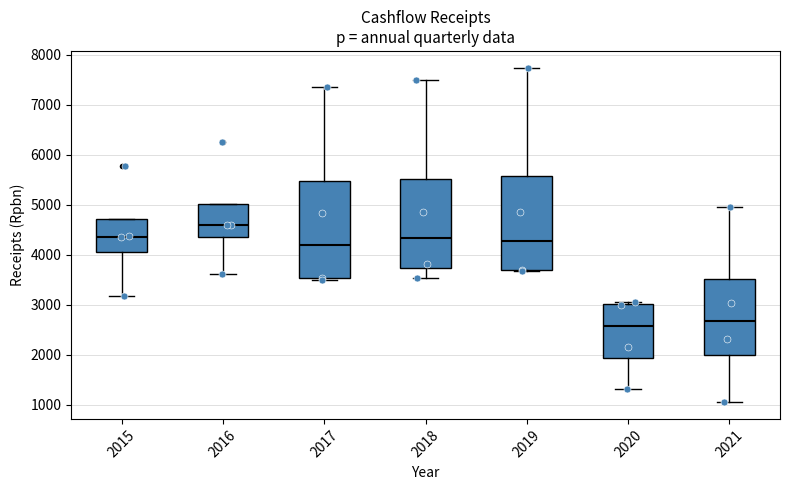

Reading left to right, read every box against the y-axis: the position of its median line, the range the box covers, and the ends of its whiskers. The values are not printed on the chart, so give them approximately, as read against the axis.

2015: median 4400, box 4100 to 4700, whiskers 3200 to 4700
2016: median 4600, box 4300 to 5000, whiskers 3600 to 5000
2017: median 4200, box 3500 to 5500, whiskers 3500 (just below the box's lower edge) to 7400
2018: median 4300, box 3700 to 5500, whiskers 3500 to 7500
2019: median 4300, box 3700 to 5600, whiskers 3700 to 7700
2020: median 2600, box 1900 to 3000, whiskers 1300 to 3000 (just above the box's upper edge)
2021: median 2700, box 2000 to 3500, whiskers 1000 to 4900